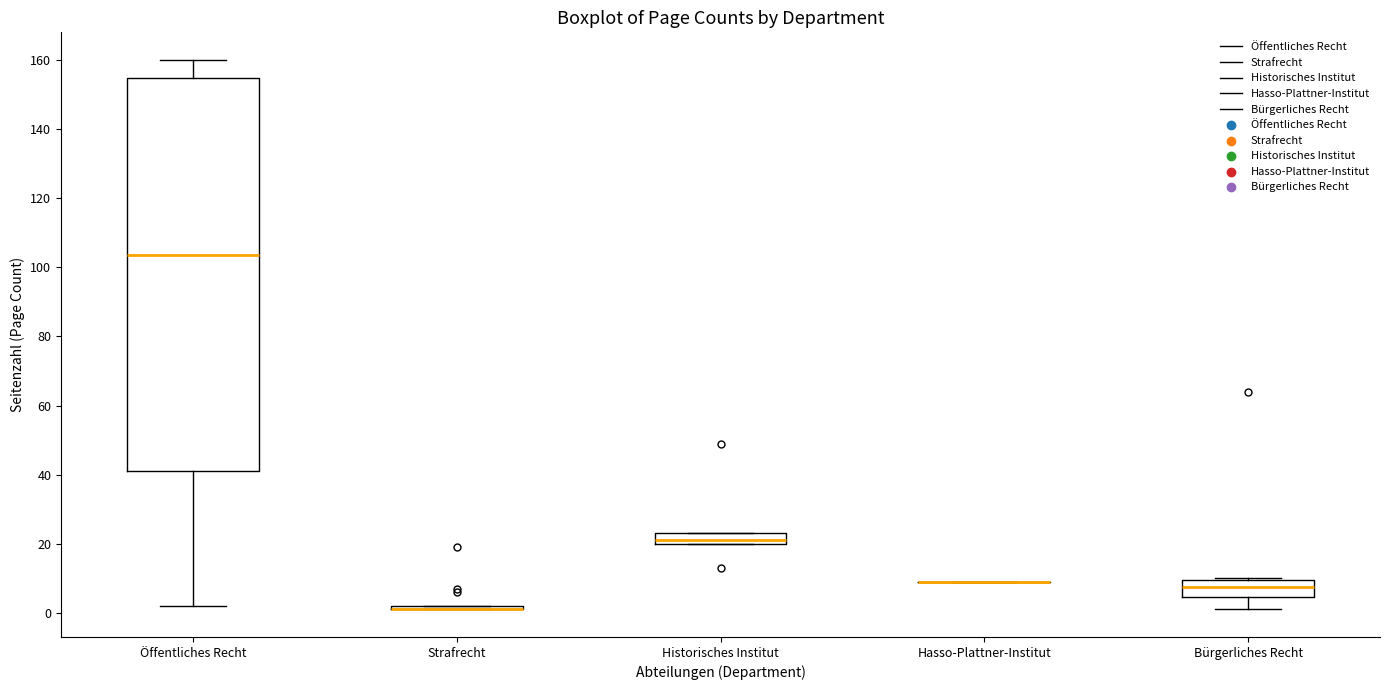

Which box is the tallest, from its lower edge to its upper edge?

Öffentliches Recht